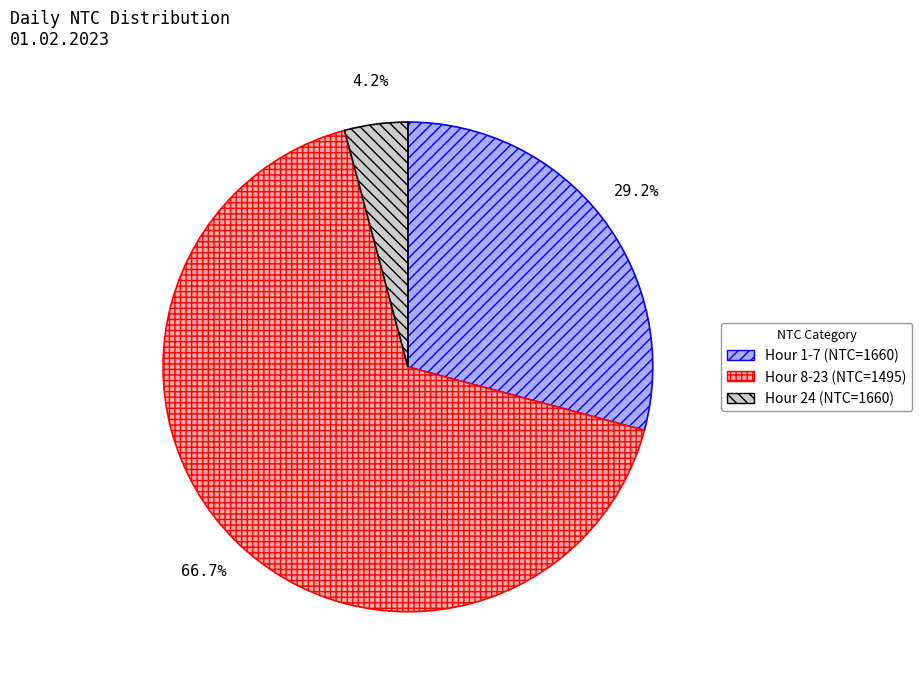

What is the ratio of the value at Hour 24 (NTC=1660) to the value at Hour 1-7 (NTC=1660)?

0.1